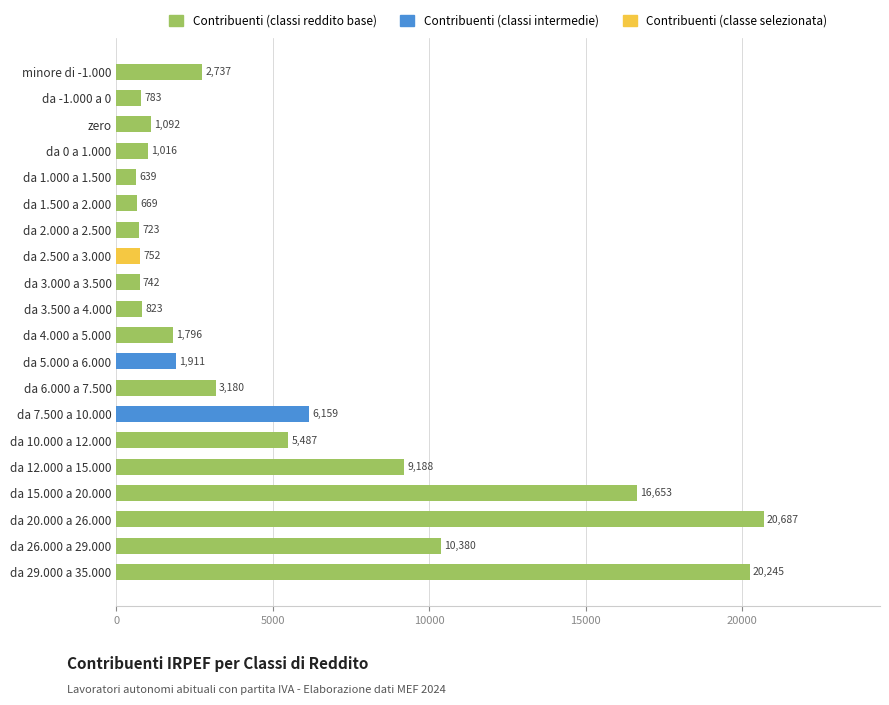

What position from the top is da 6.000 a 7.500?

13